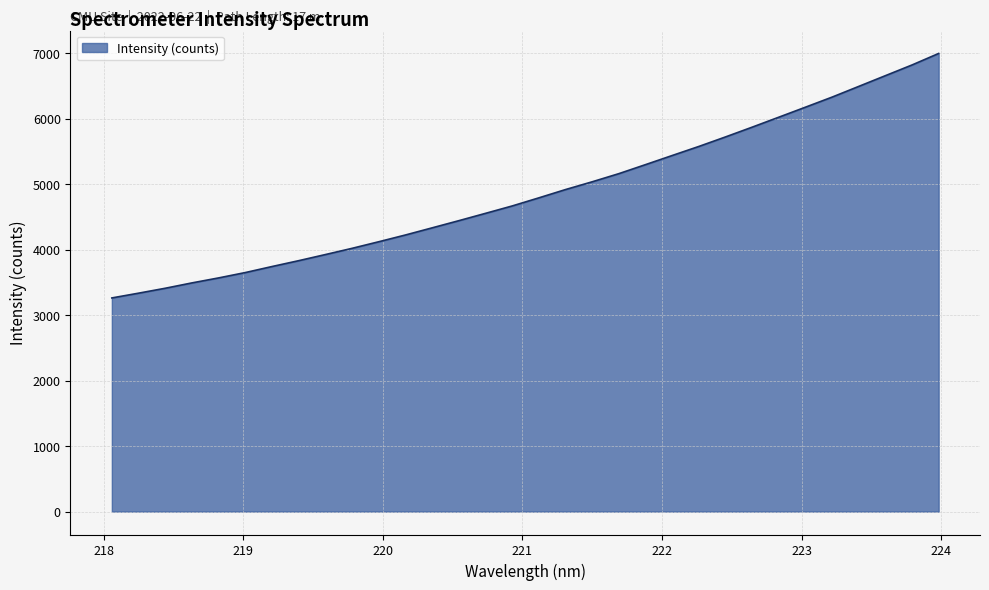

What is the average value?

4872.4